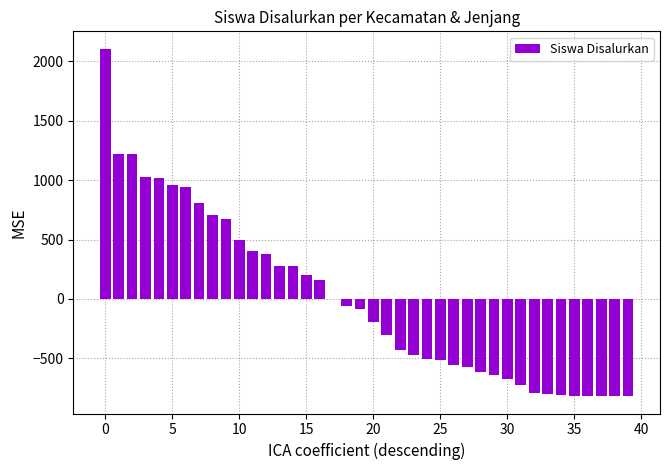

How many data points does each series have?

40